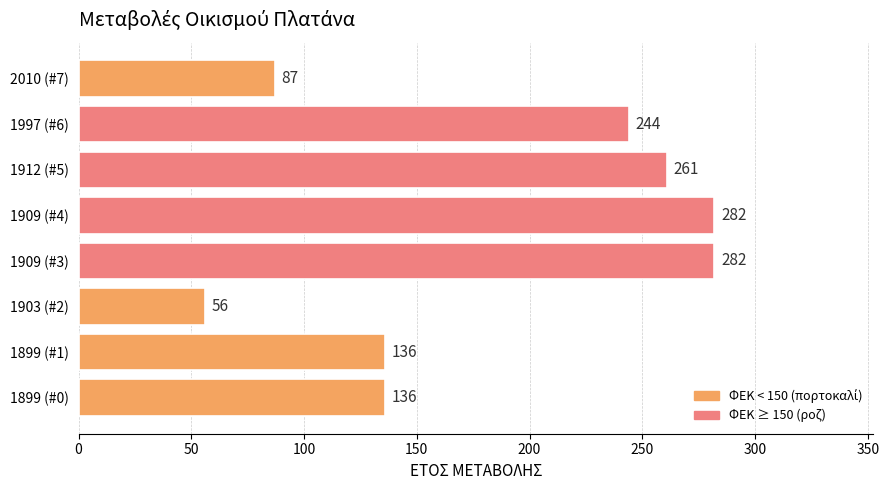

What is the smallest value displayed?

56